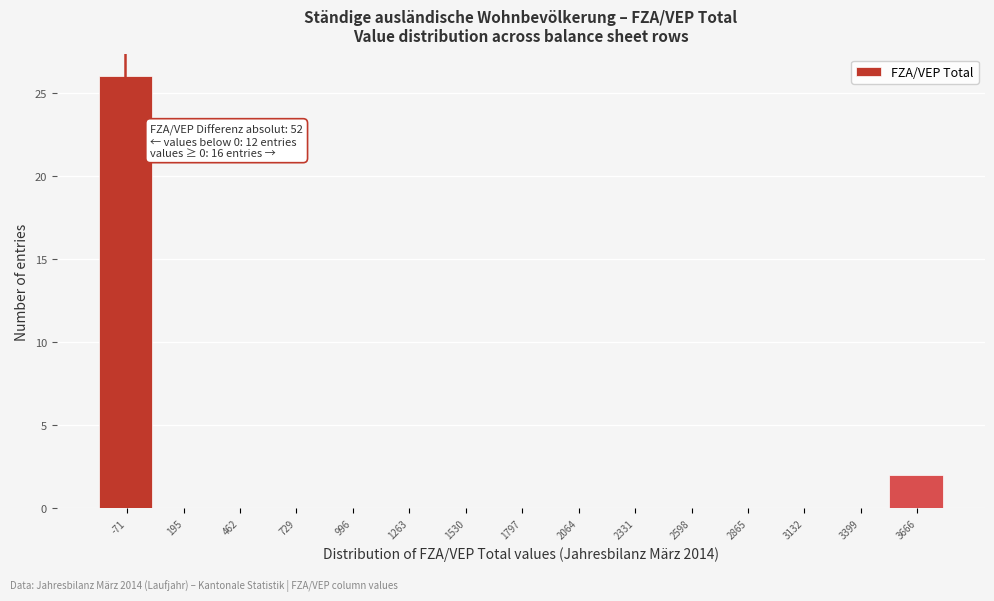

Reading right to left, extract all data points from this chart.

3666=2	3399=0	3132=0	2865=0	2598=0	2331=0	2064=0	1797=0	1530=0	1263=0	996=0	729=0	462=0	195=0	-71=26